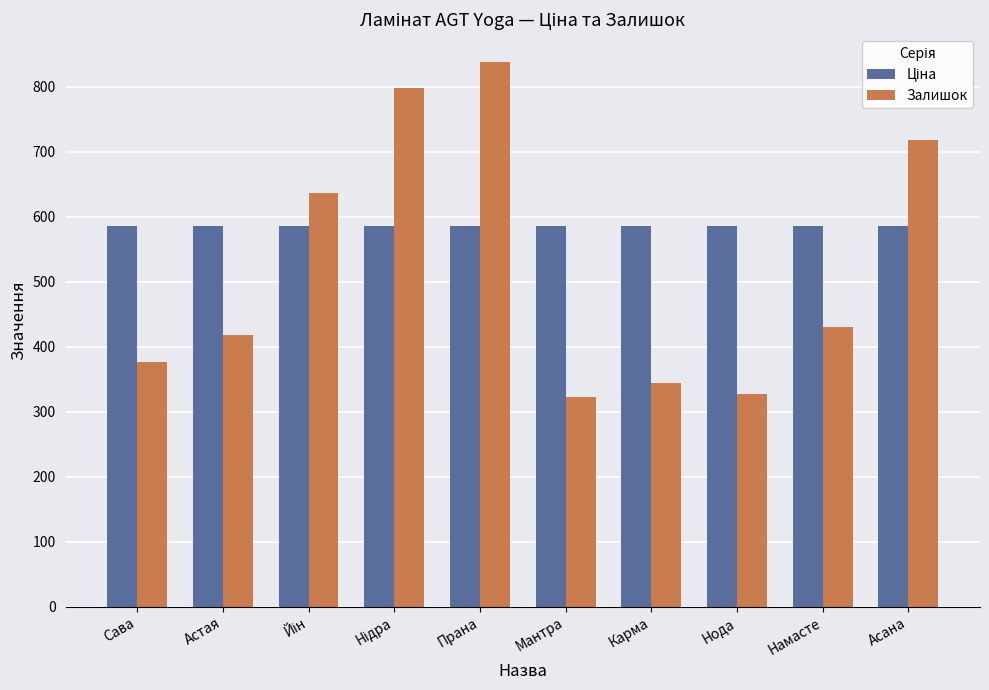

What is the difference between the second highest and second lowest values in the Залишок series?

471.0